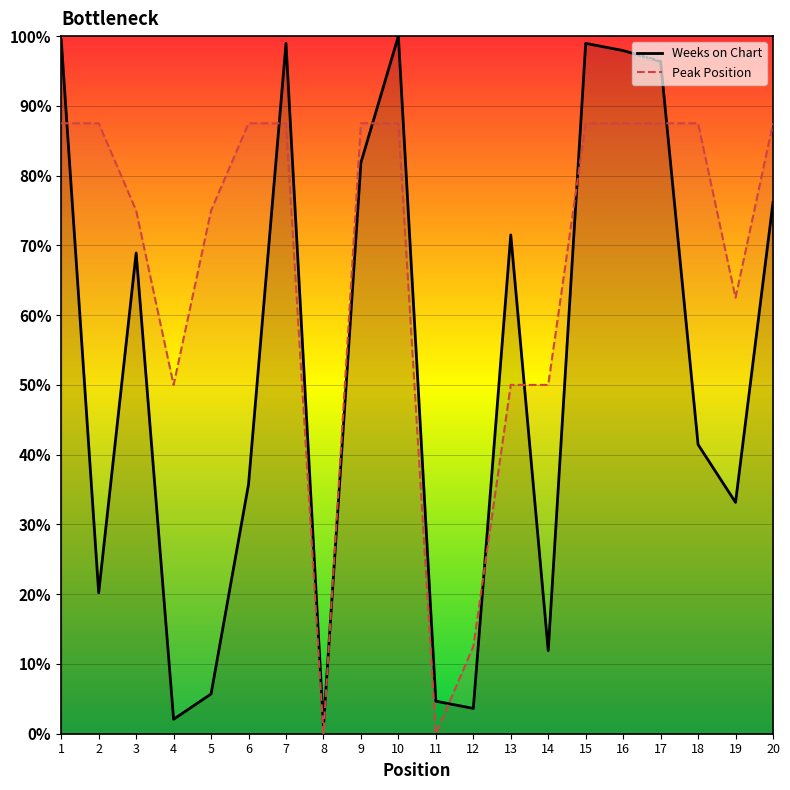

Is the value of Weeks on Chart at 9 greater than the value of Peak Position at 10?

No